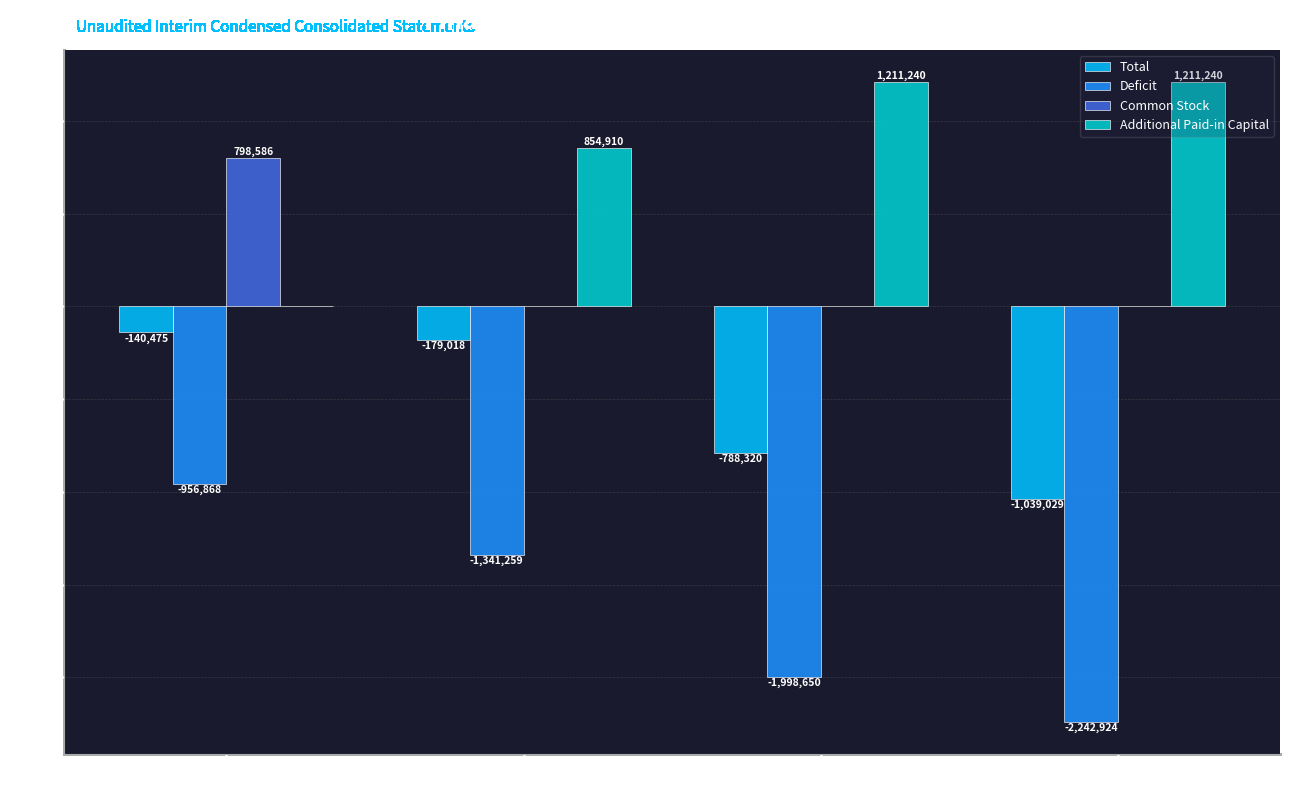

Are the bars horizontal?

No